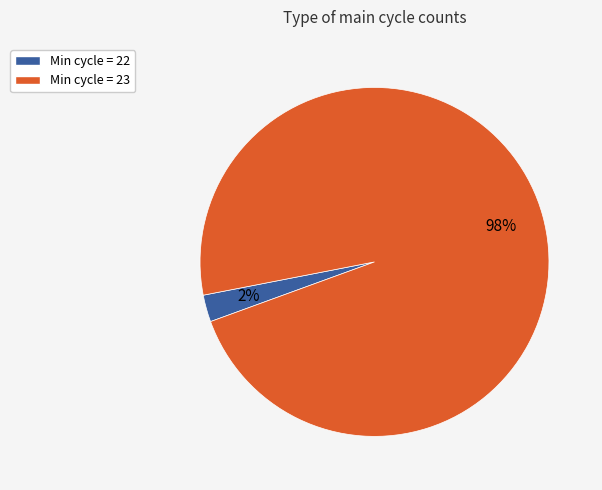

Is there any slice that represents more than half of the pie?

Yes